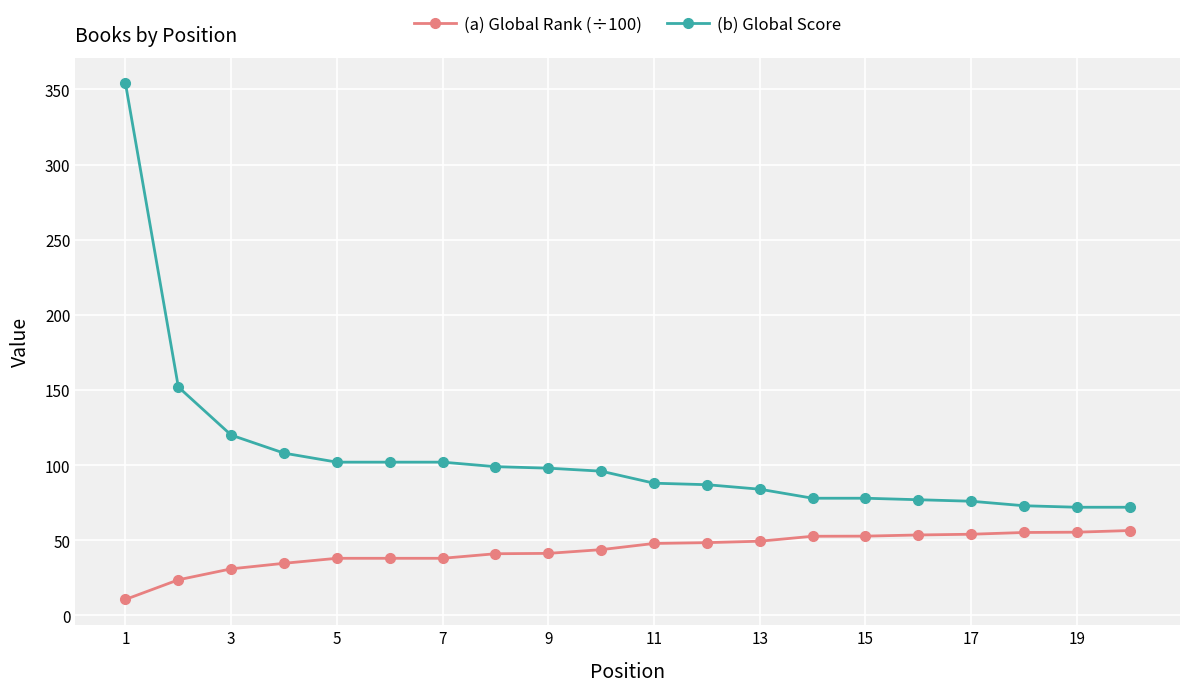

Which series has the largest total across all categories?

(b) Global Score